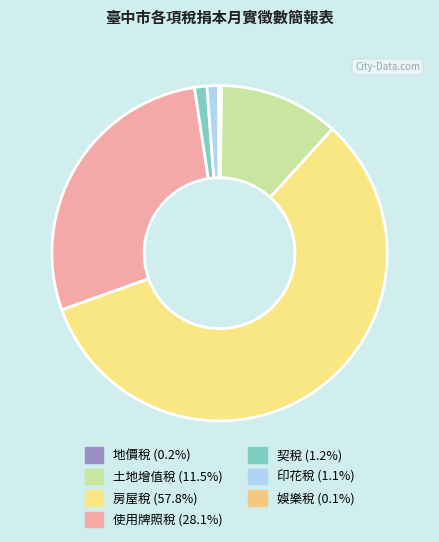

What percentage is the 土地增值稅 slice, to the nearest percent?

12%